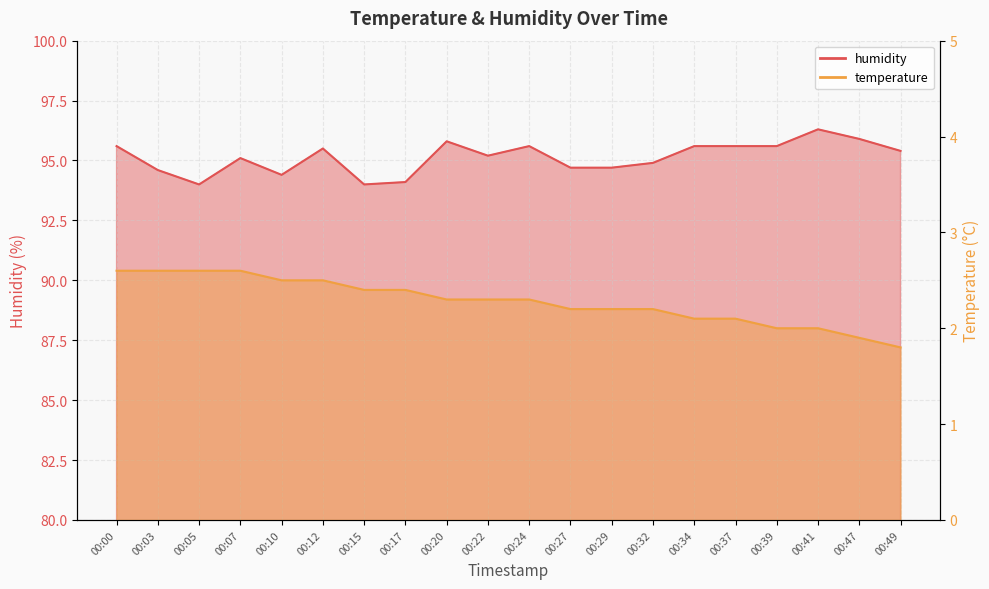

Where does the humidity series first go above 95?

00:00